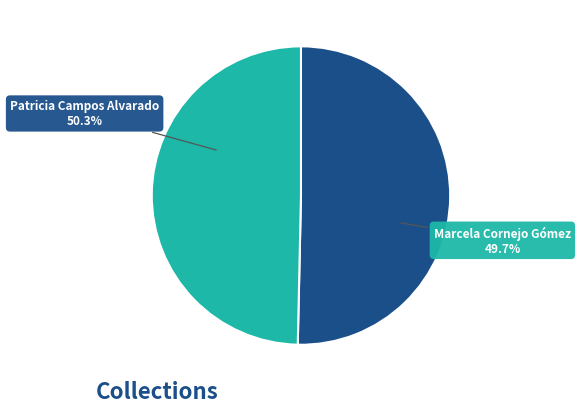

Between Patricia Campos Alvarado and Marcela Cornejo Gómez, which is larger?

Patricia Campos Alvarado